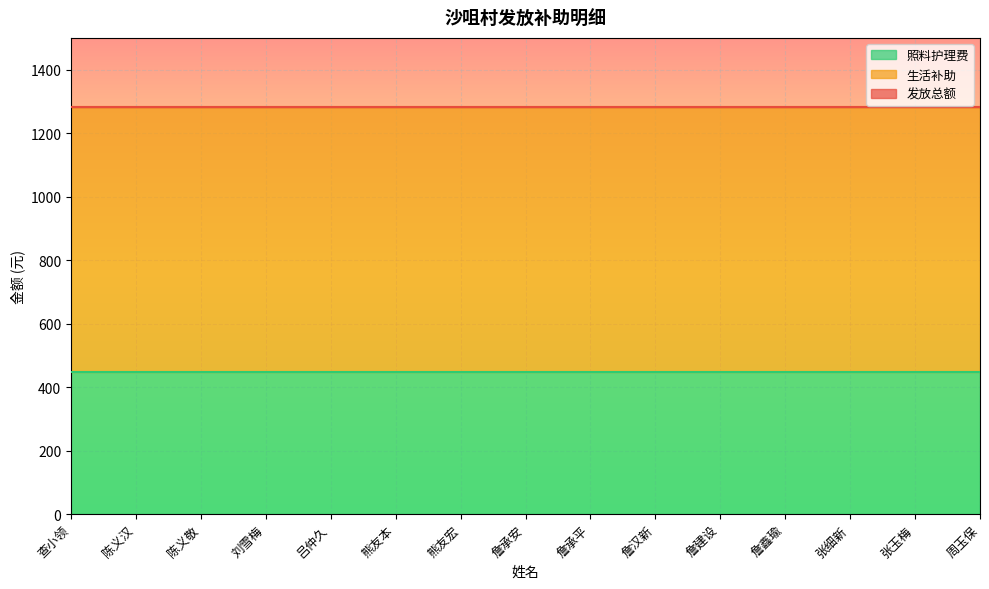

At which label is 发放总额 closest to 1282?

查小领